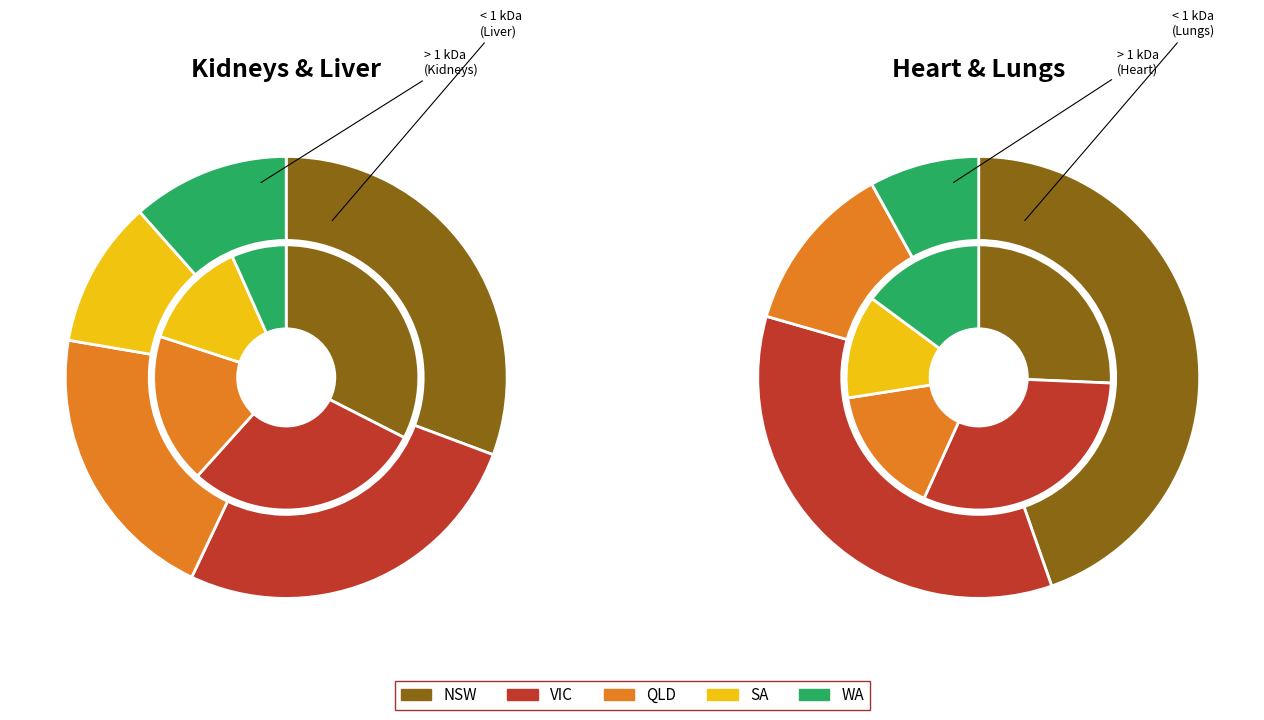

Which category has the smallest portion of the pie?

SA